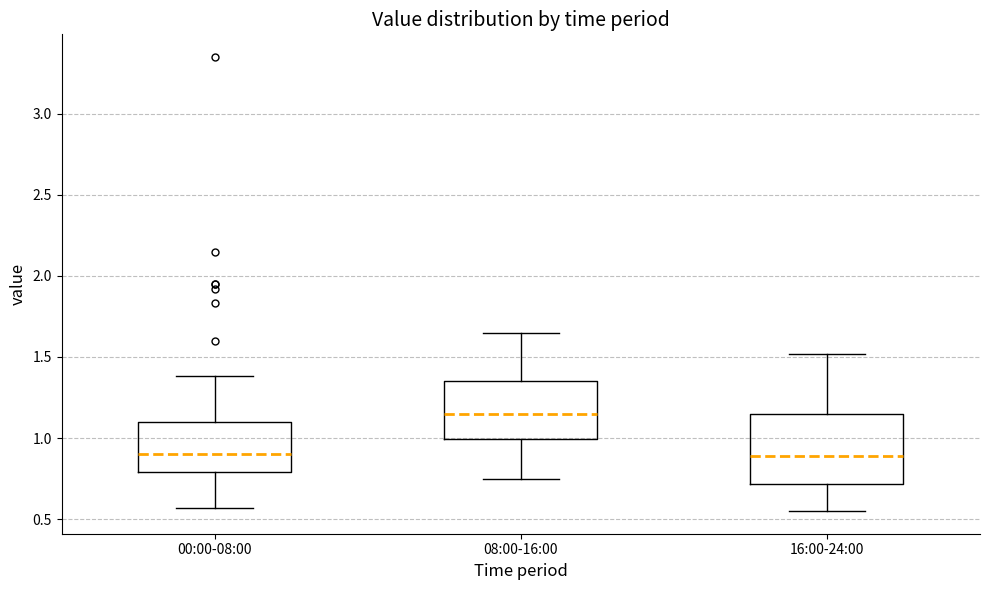

Reading left to right, read every box against the y-axis: the position of its median line, the range the box covers, and the ends of its whiskers. The values are not printed on the chart, so give them approximately, as read against the axis.

00:00-08:00: median 0.90, box 0.80 to 1.10, whiskers 0.55 to 1.40
08:00-16:00: median 1.15, box 1.00 to 1.35, whiskers 0.75 to 1.65
16:00-24:00: median 0.90, box 0.70 to 1.15, whiskers 0.55 to 1.50